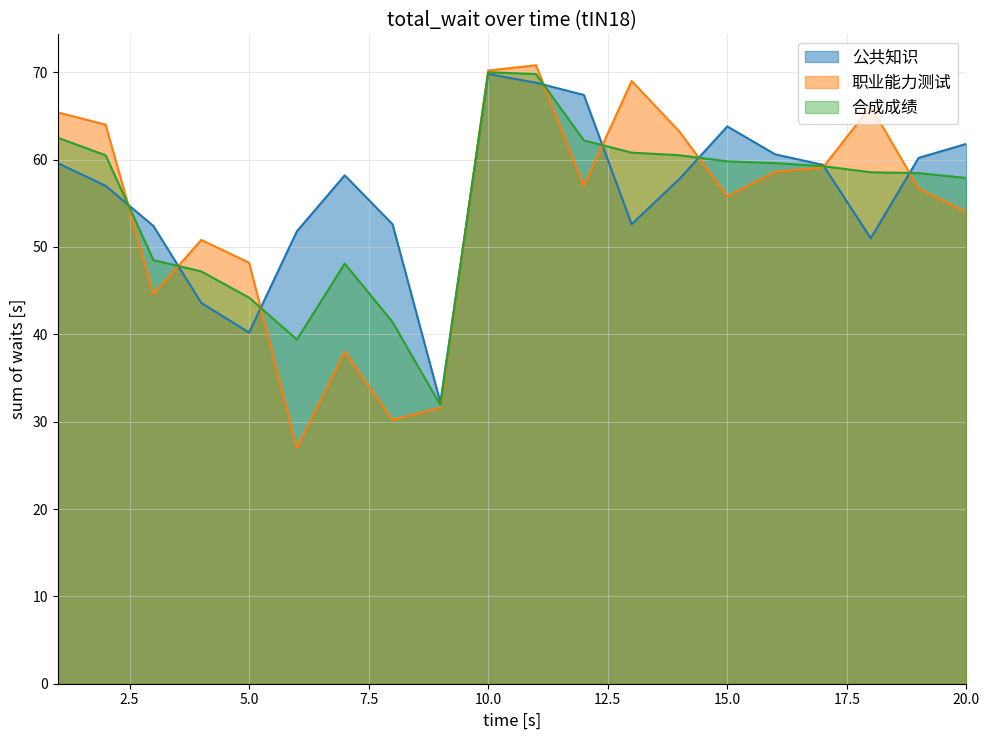

True or false: 合成成绩 has a value of 22.5 at 2.

False